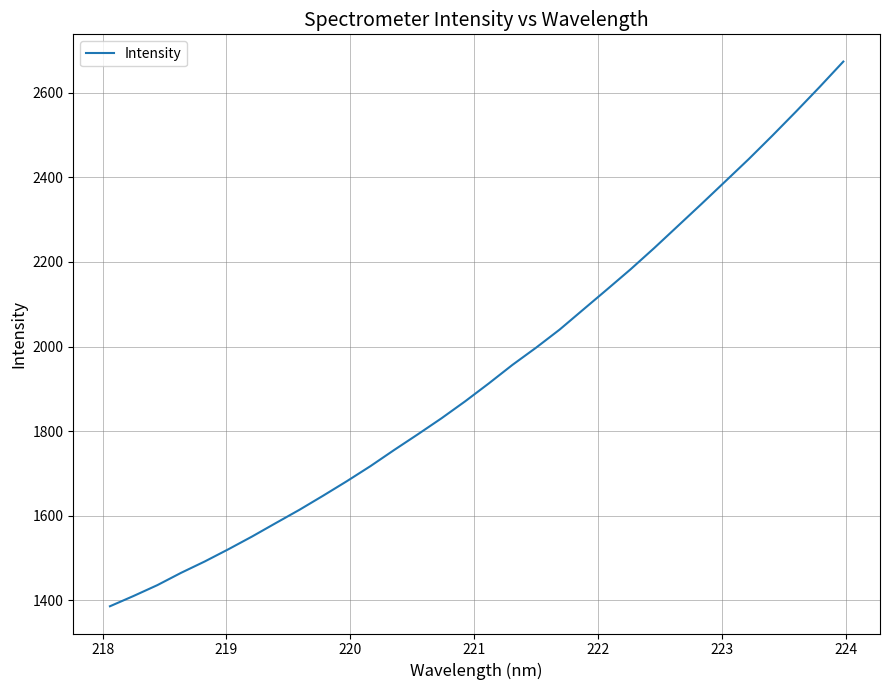

What is the smallest value displayed?

1386.0